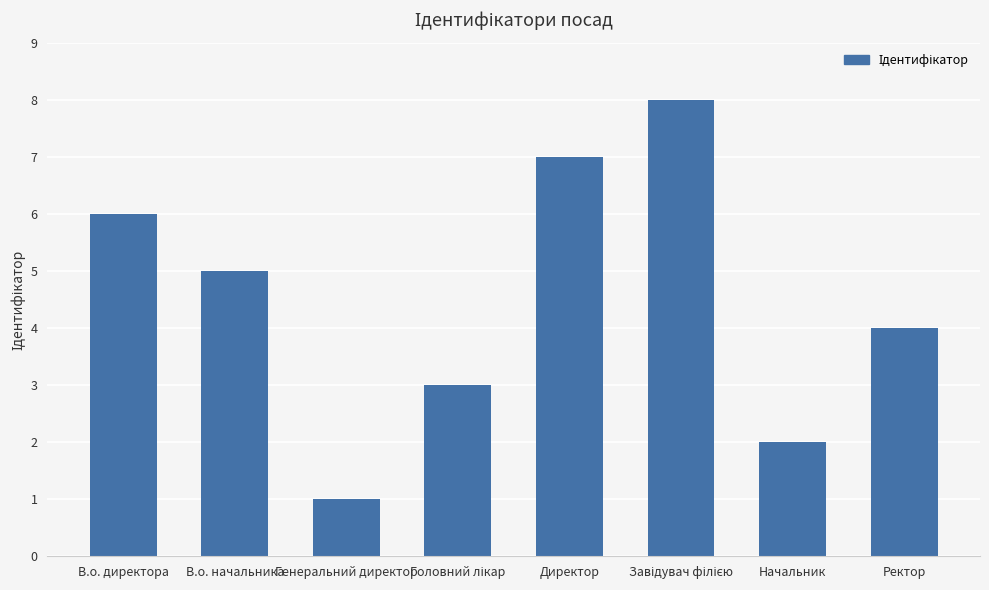

What is the change in value from Генеральний директор to Ректор?

+3